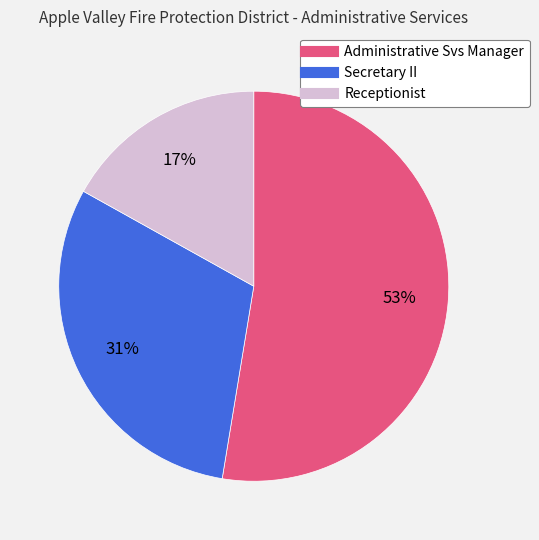

Is it true that Administrative Svs Manager is 53% of the pie?

True